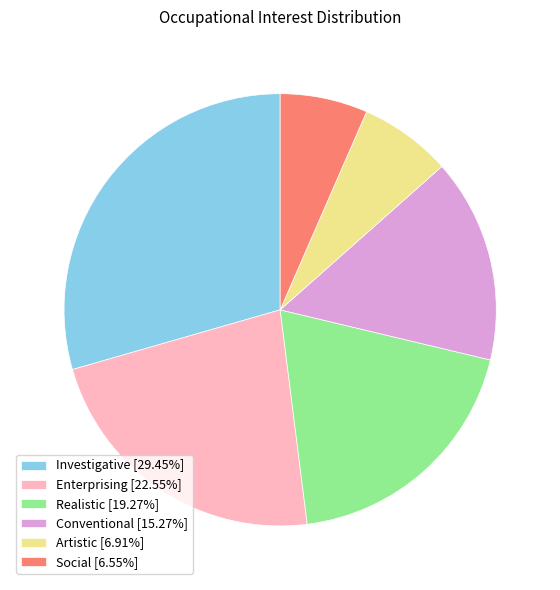

Which category has the biggest portion of the pie?

Investigative